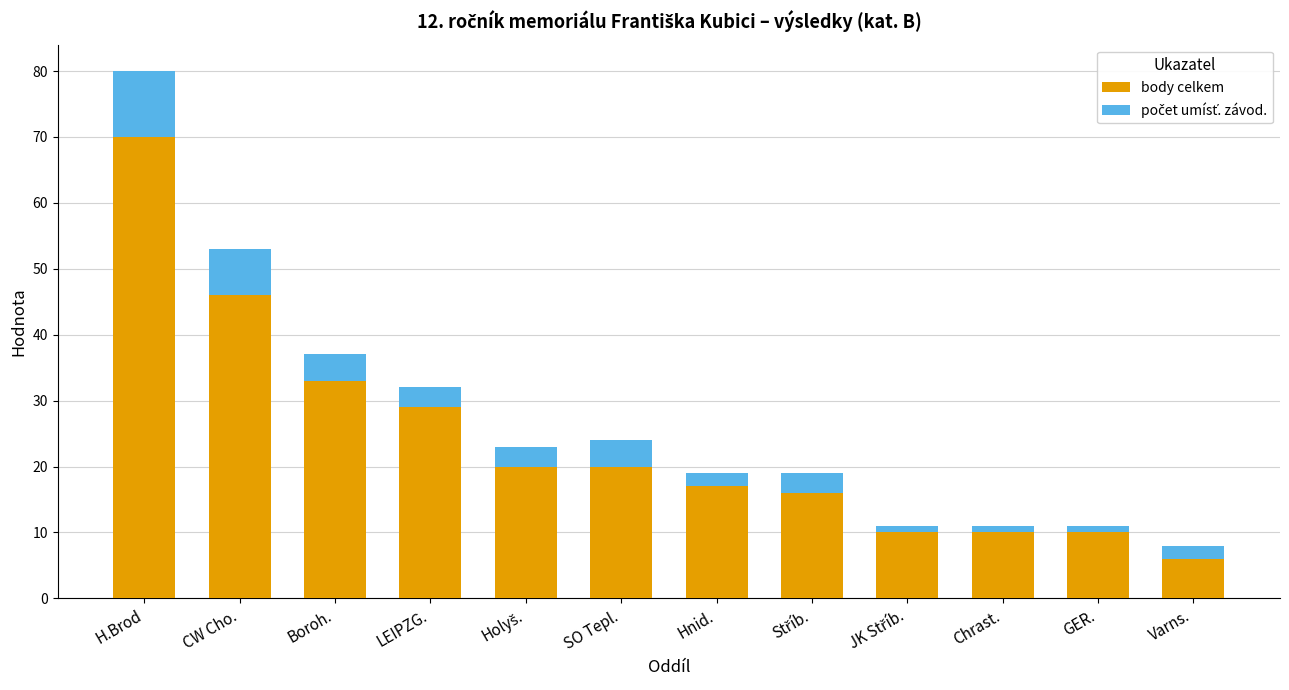

Which category has the highest value in the body celkem series?

H.Brod